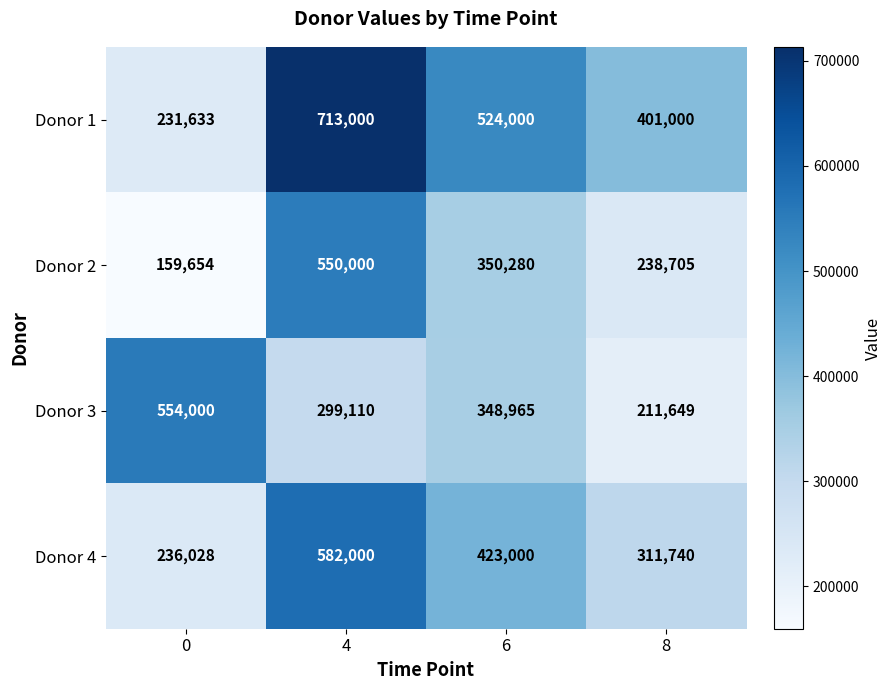

What is the sum of all Donor 3 values?

1413724